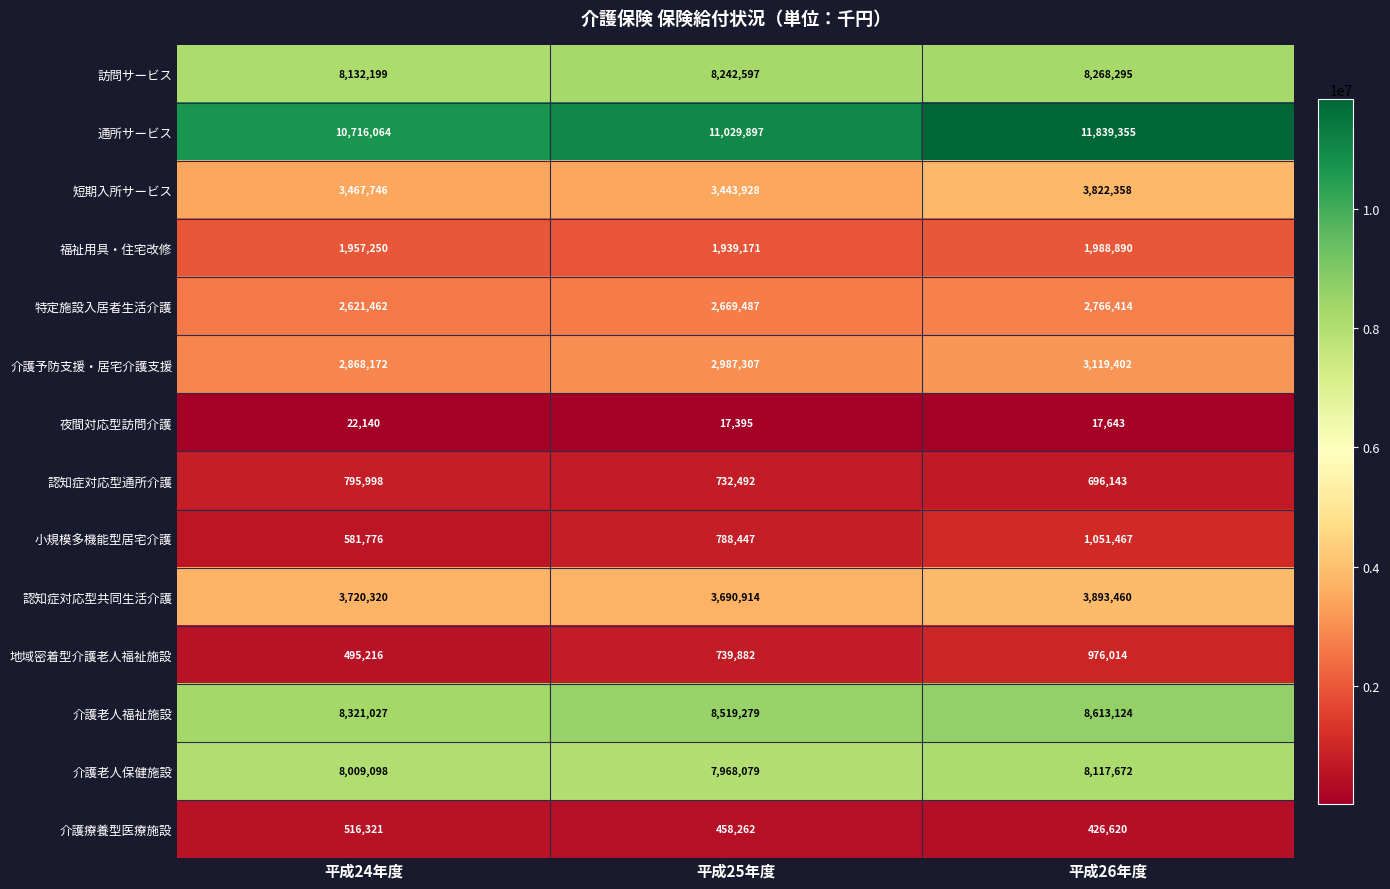

How many categories are shown in the chart?

3